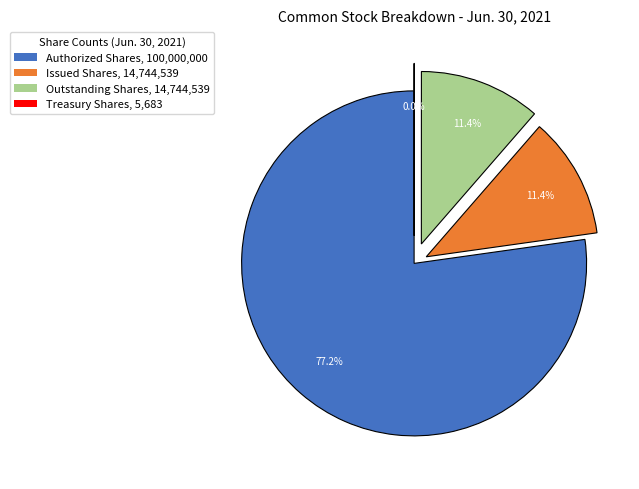

Which category has the biggest portion of the pie?

Authorized Shares